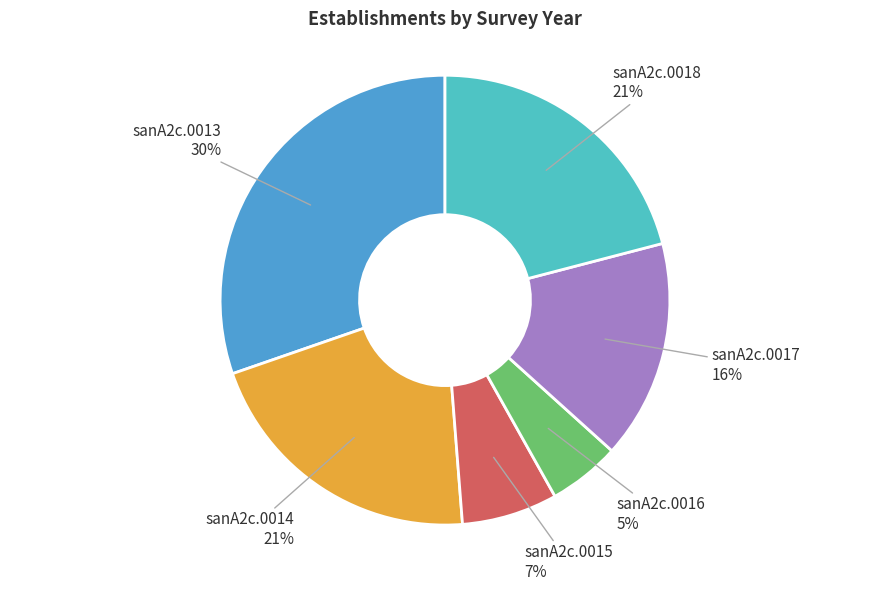

How many segments does this pie chart have?

6